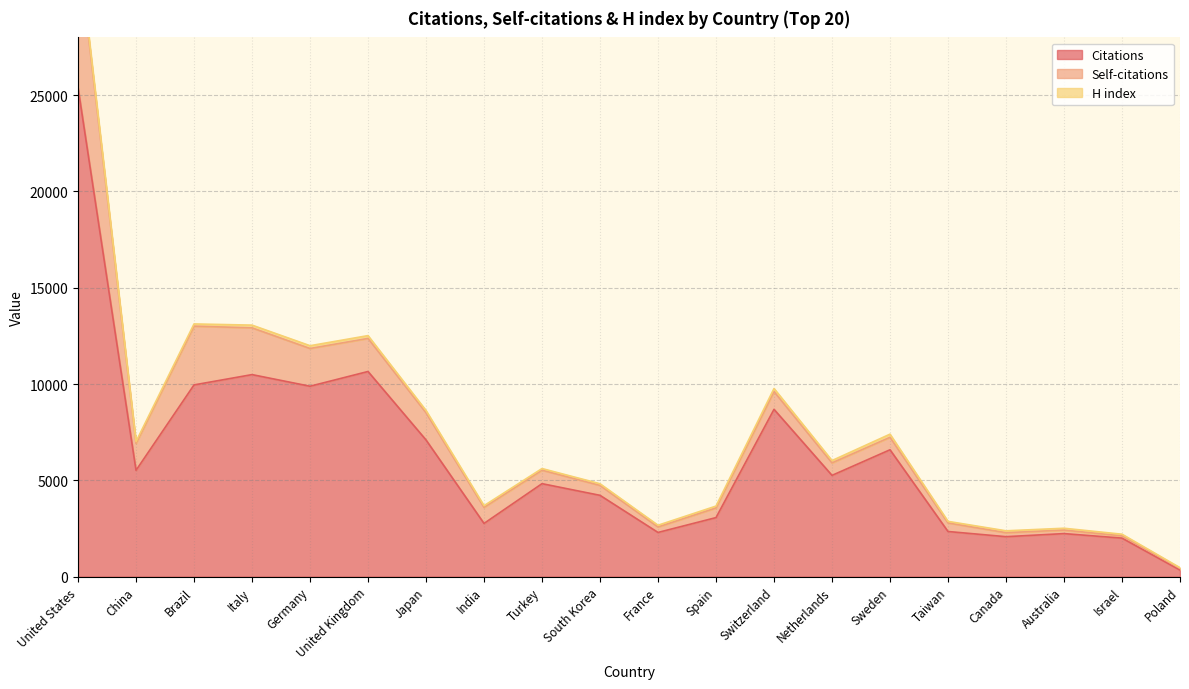

Rank the series at China from lowest to highest value.

H index, Self-citations, Citations